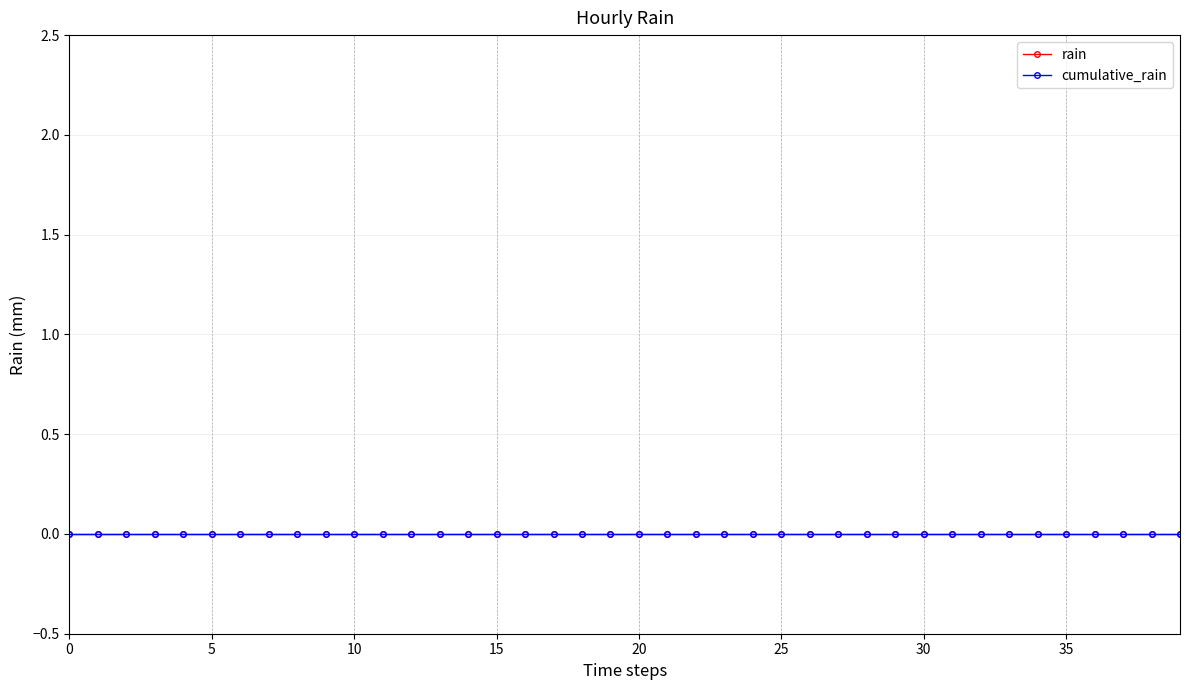

True or false: Daily Rain (mm) and Cumulative Rain (mm) cross at least once.

False